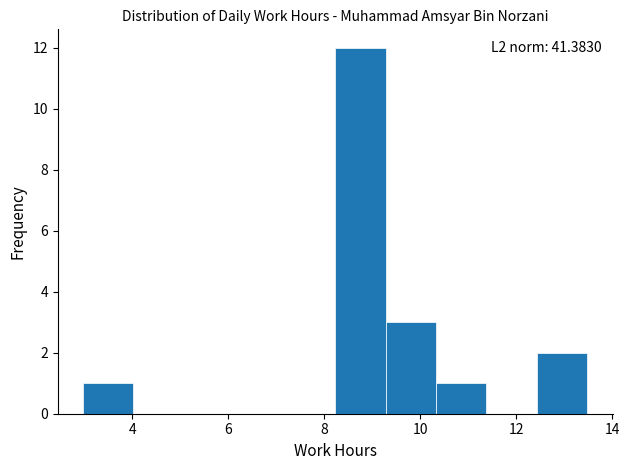

Which range on the x-axis has the tallest bar?

8.2 to 9.2